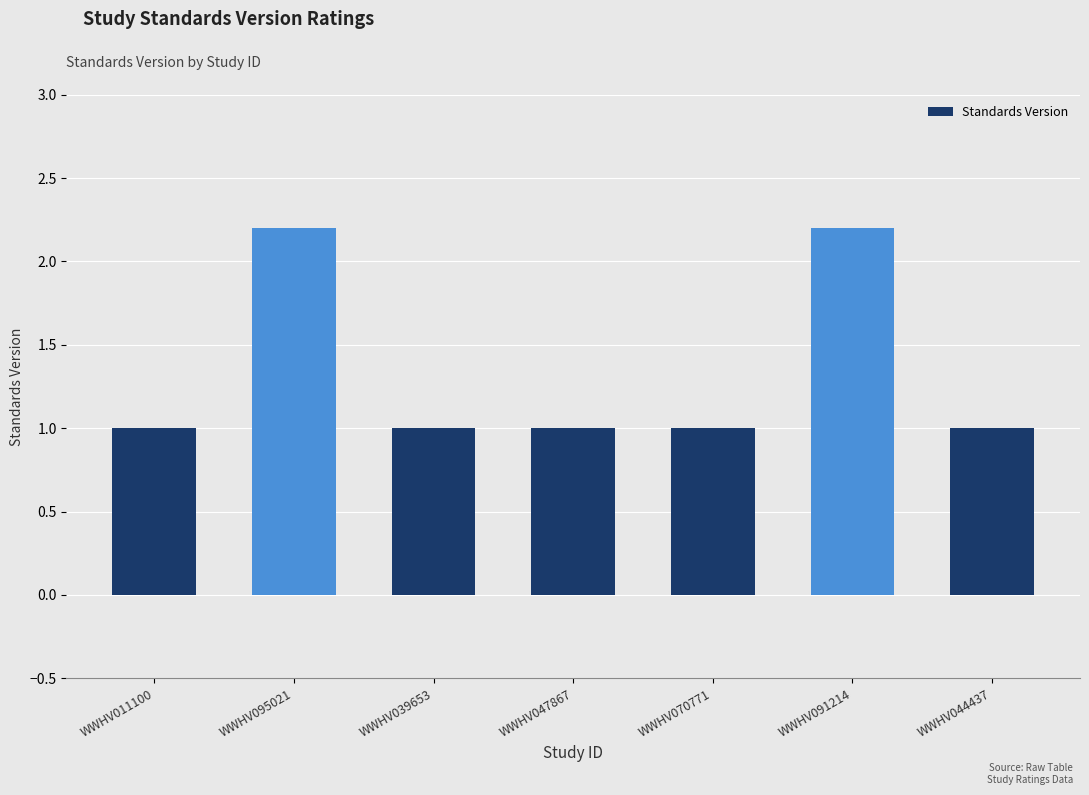

Reading right to left, extract all data points from this chart.

1.0	2.2	1.0	1.0	1.0	2.2	1.0